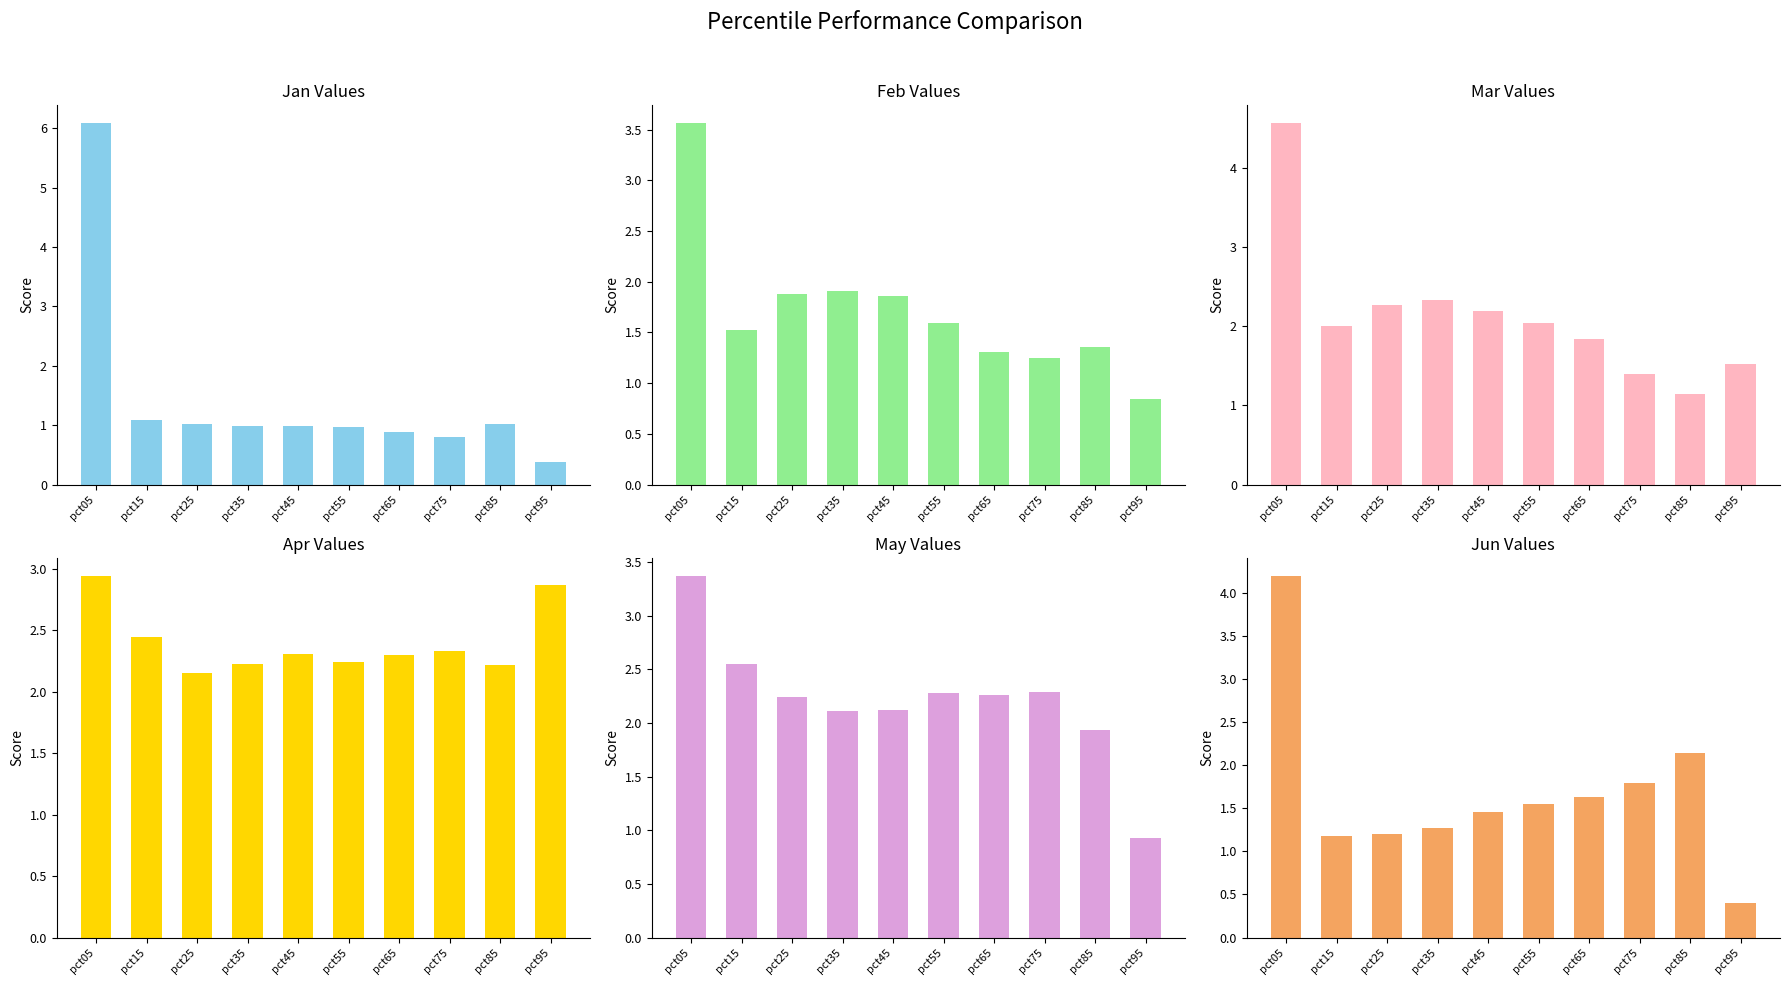

What is the approximate value of Feb at pct05?

3.6